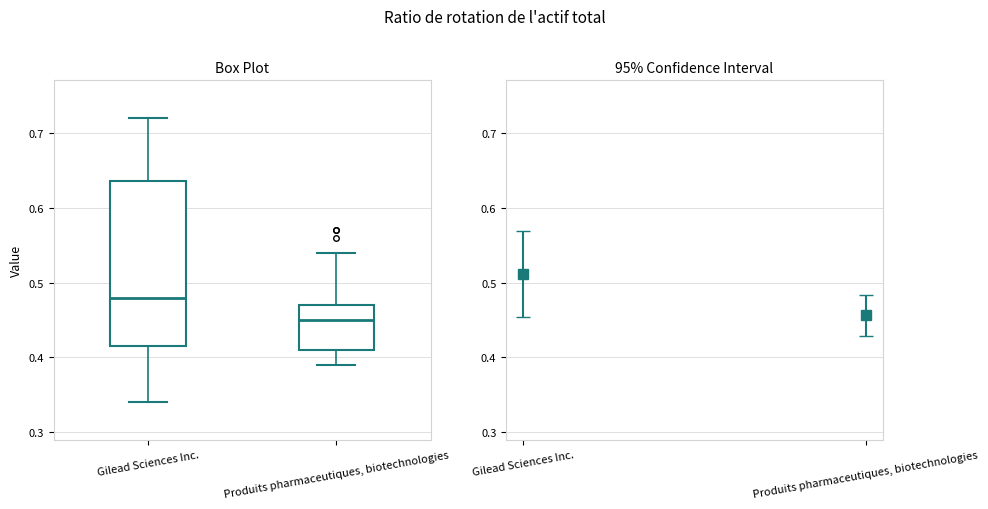

Reading left to right, read every box against the y-axis: the position of its median line, the range the box covers, and the ends of its whiskers. The values are not printed on the chart, so give them approximately, as read against the axis.

Gilead Sciences Inc.: median 0.48, box 0.42 to 0.64, whiskers 0.34 to 0.72
Produits pharmaceutiques, biotechnologies: median 0.45, box 0.41 to 0.47, whiskers 0.39 to 0.54